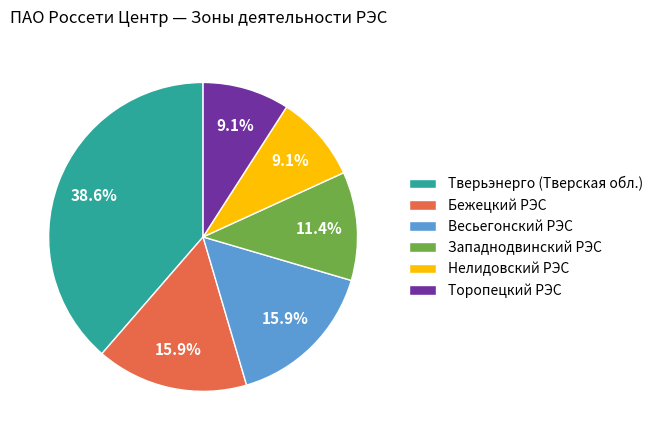

Count the number of slices in the pie.

6